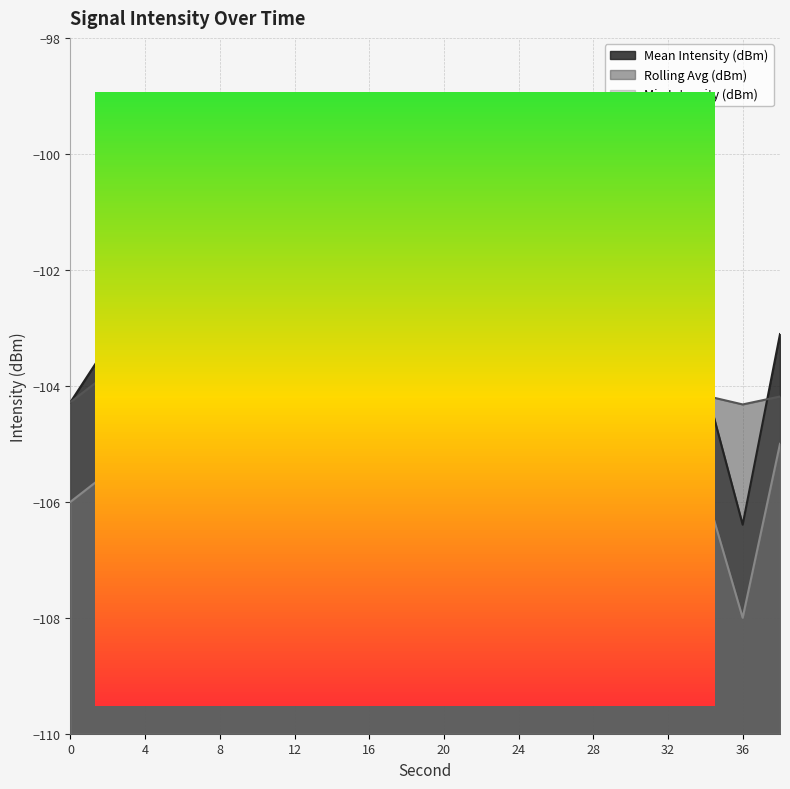

Reading right to left, what are all the values shown in this chart?

Mean Intensity (dBm): 38=-103.1	36=-106.4	34=-104.0	32=-104.1	30=-105.8	28=-104.3	26=-102.1	24=-103.7	22=-102.7	20=-103.8	18=-103.5	16=-104.3	14=-105.0	12=-104.1	10=-105.5	8=-103.6	6=-106.0	4=-105.1	2=-103.3	0=-104.3
Rolling Avg (dBm): 38=-104.2	36=-104.3	34=-104.2	32=-104.2	30=-104.2	28=-104.0	26=-104.0	24=-104.2	22=-104.2	20=-104.4	18=-104.5	16=-104.6	14=-104.7	12=-104.6	10=-104.6	8=-104.4	6=-104.7	4=-104.2	2=-103.8	0=-104.3
Min Intensity (dBm): 38=-105.0	36=-108.0	34=-105.8	32=-105.9	30=-107.5	28=-106.1	26=-104.2	24=-105.6	22=-104.8	20=-105.8	18=-105.5	16=-106.1	14=-106.5	12=-106.0	10=-107.2	8=-105.8	6=-107.0	4=-106.5	2=-105.5	0=-106.0